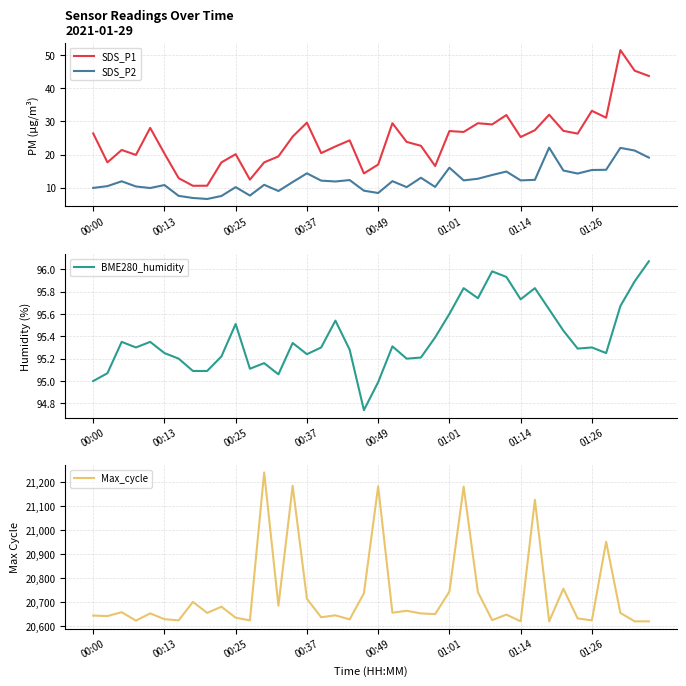

True or false: SDS_P1 and SDS_P2 intersect in this chart.

False